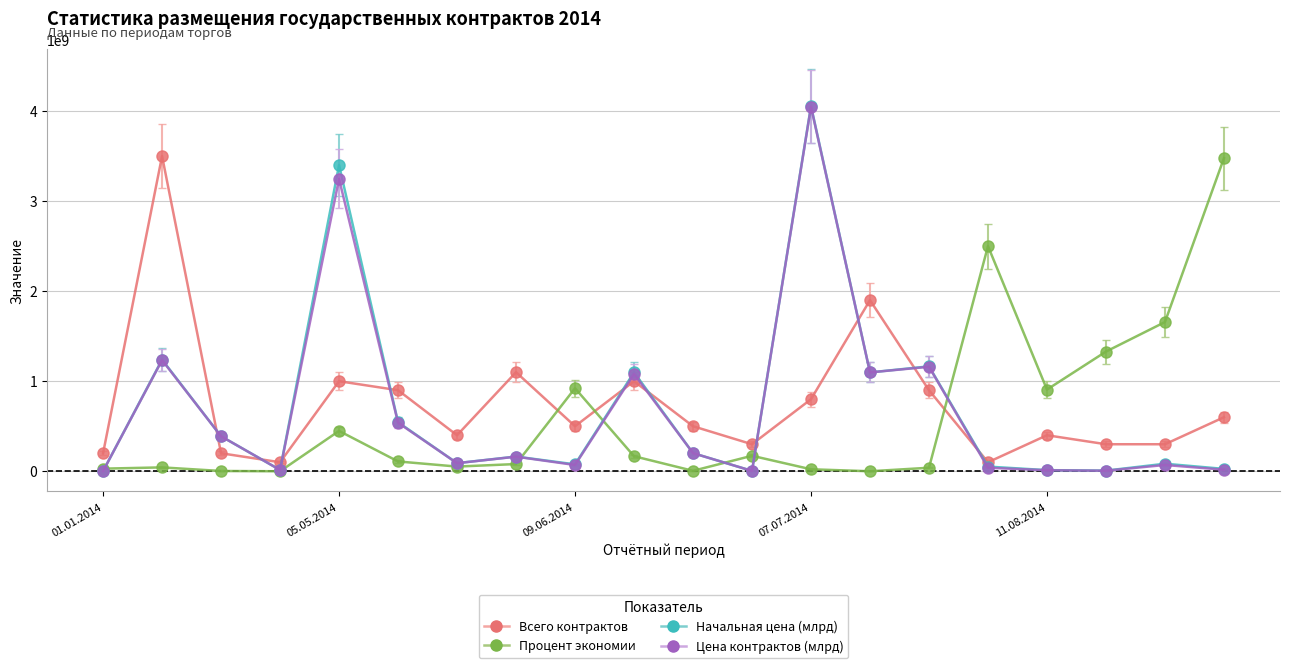

True or false: Цена контрактов (млрд) has more than 2 interior local peaks.

True